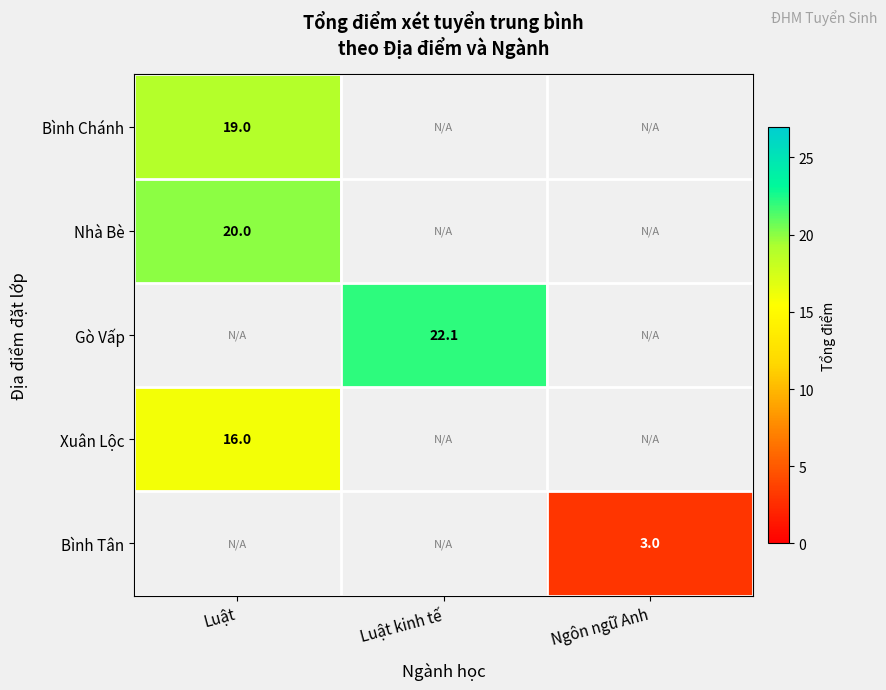

Read the Xuân Lộc value at Luật.

16.0